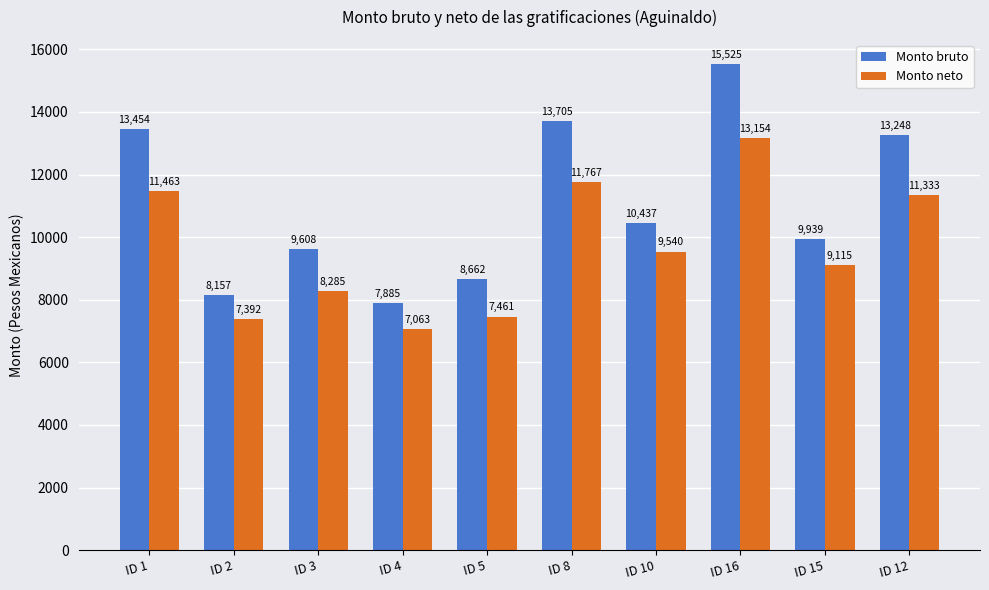

List the series in order of their peak value, lowest first.

Monto neto, Monto bruto